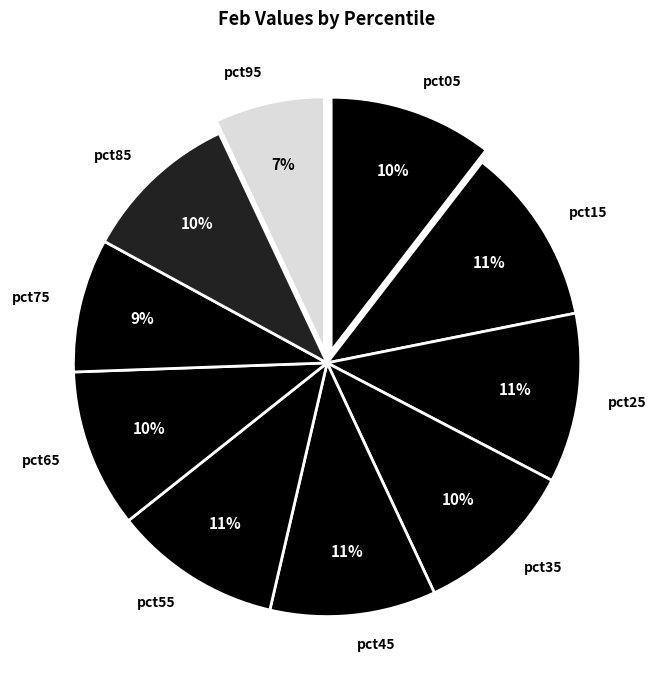

Does any single category account for the majority?

No